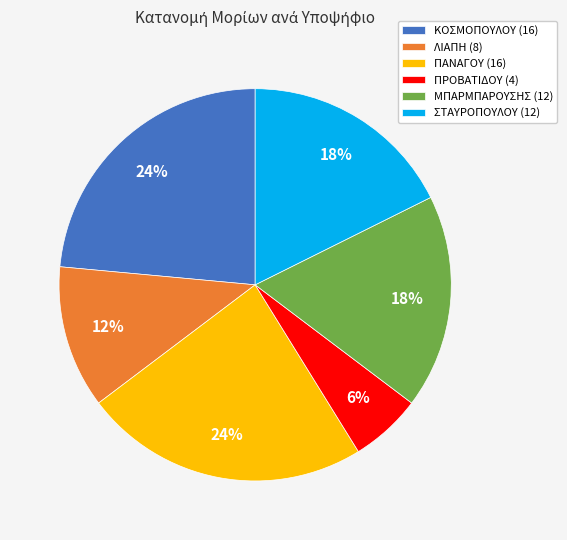

What is the smallest slice in the pie chart?

ΠΡΟΒΑΤΙΔΟΥ